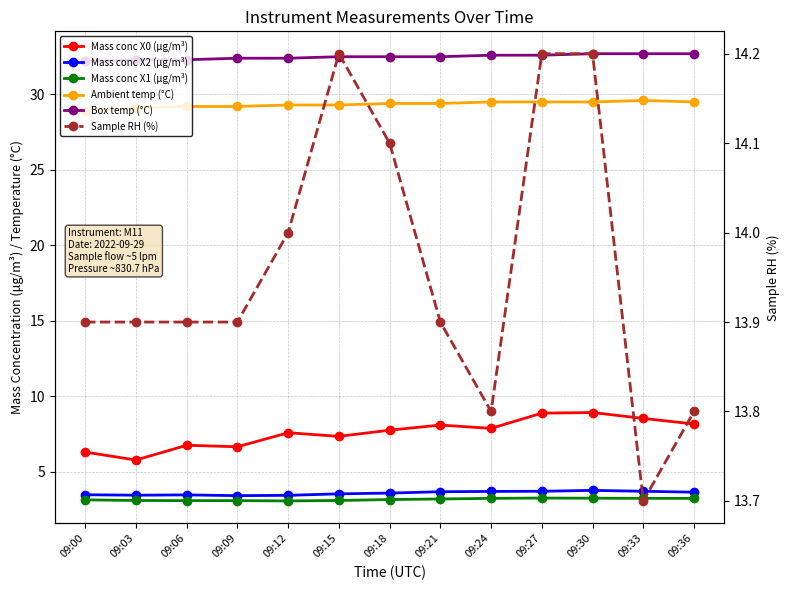

Where is Sample RH (%) nearest to the value 13?

09:33